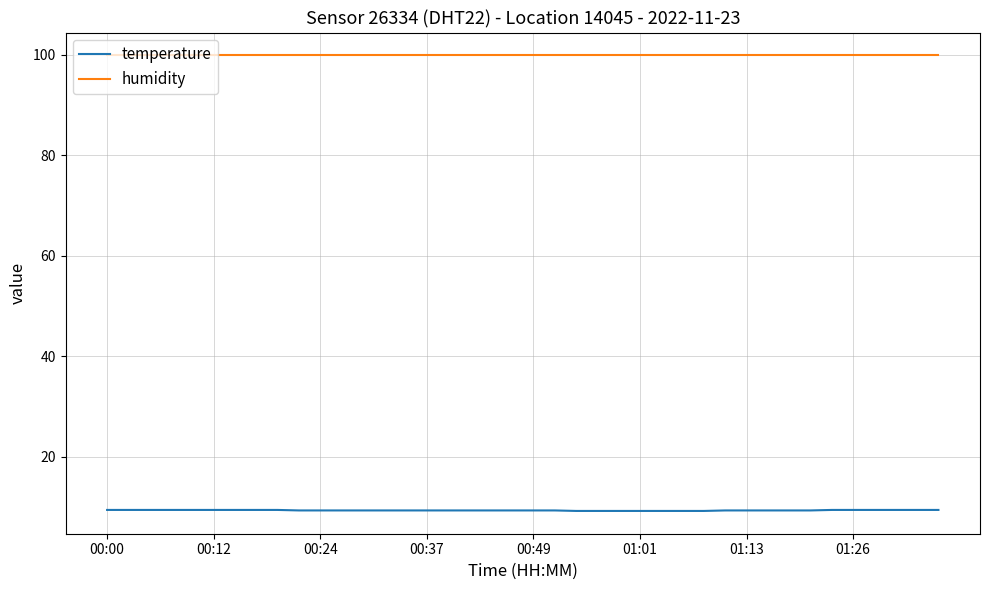

How many lines are shown in the chart?

2